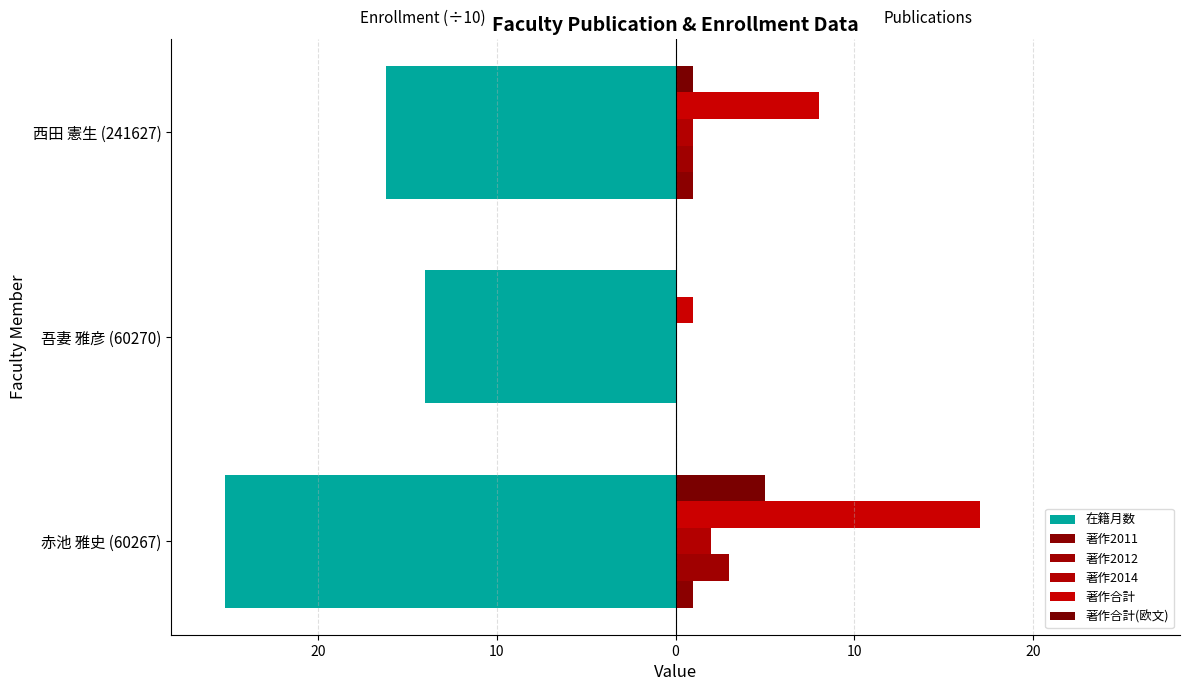

How many distinct data groups are displayed?

6